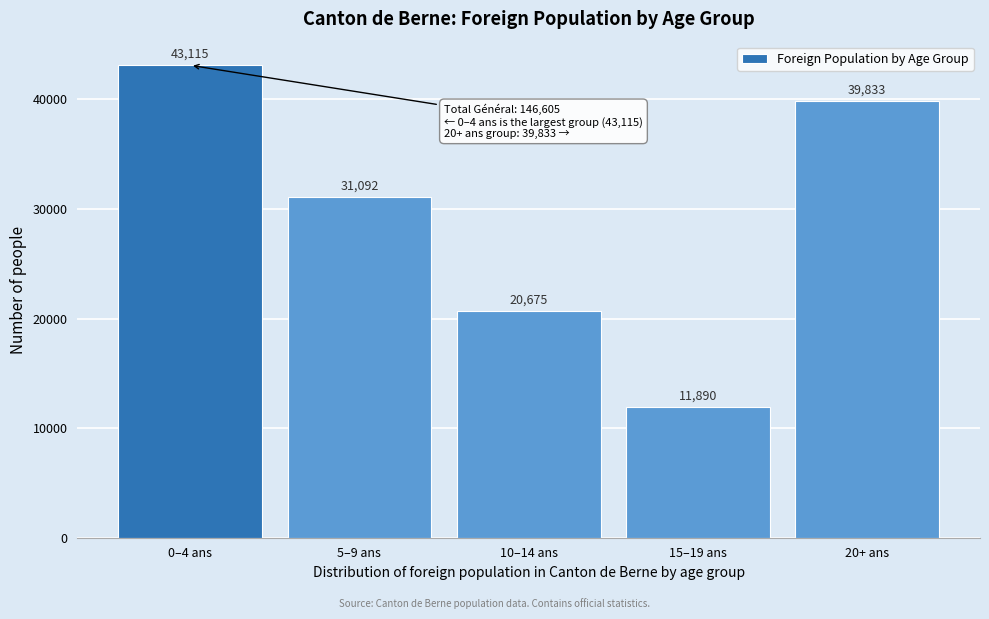

Reading left to right, transcribe all the data shown in this chart.

0–4 ans=43115	5–9 ans=31092	10–14 ans=20675	15–19 ans=11890	20+ ans=39833